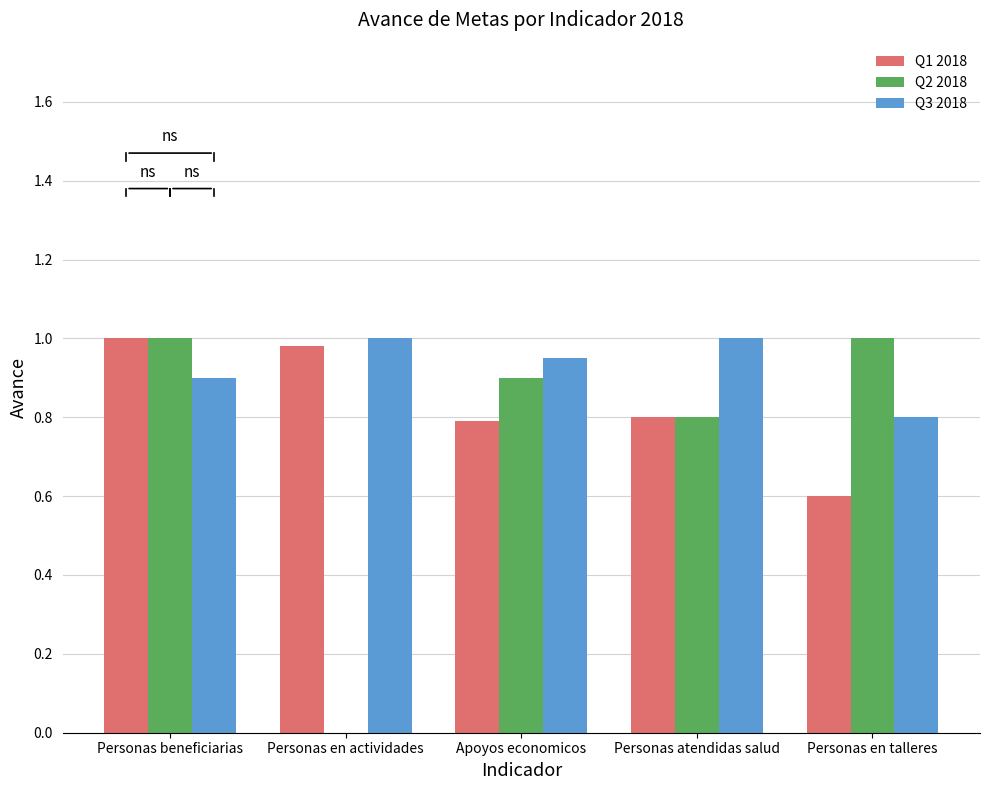

What is the difference between the Q1 2018 values at Apoyos economicos and Personas beneficiarias?

0.2